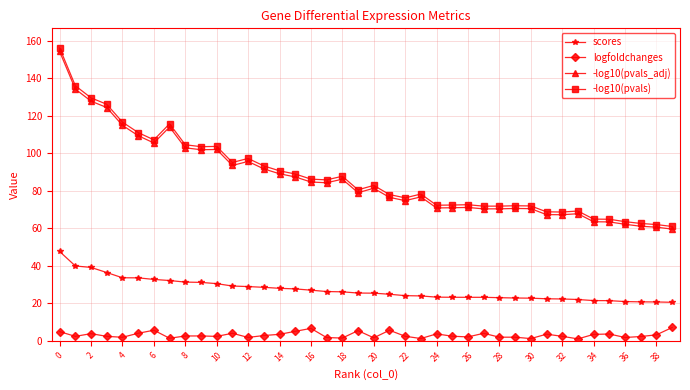

True or false: logfoldchanges has more than 0 points higher than both neighbors.

True